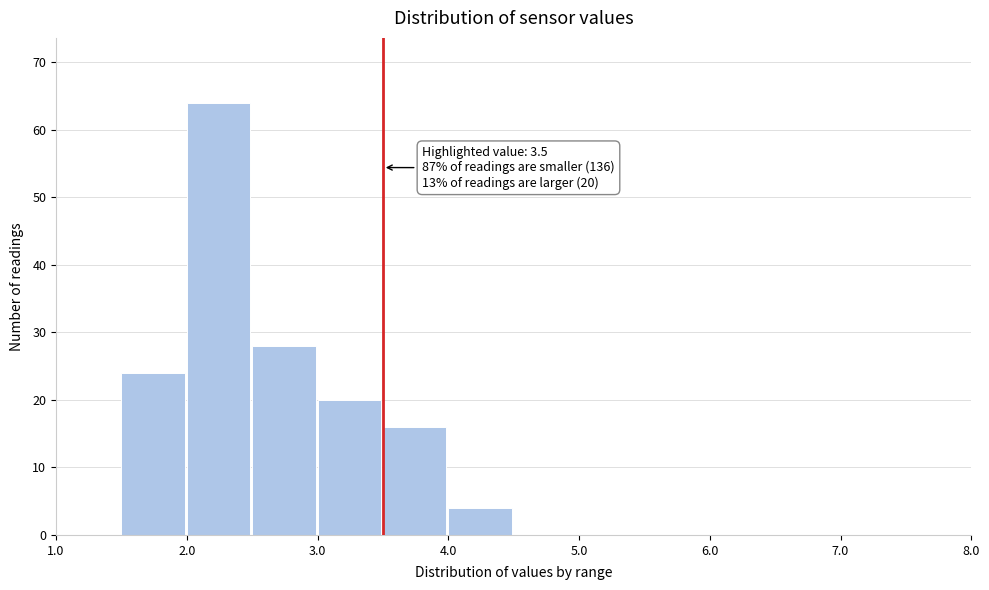

Which range on the x-axis has the tallest bar?

2.0 to 2.5